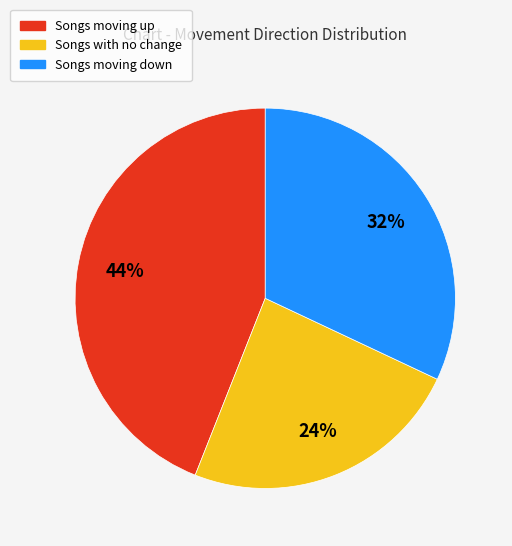

To the nearest percent, what is the difference between the largest and smallest slice percentages?

20%